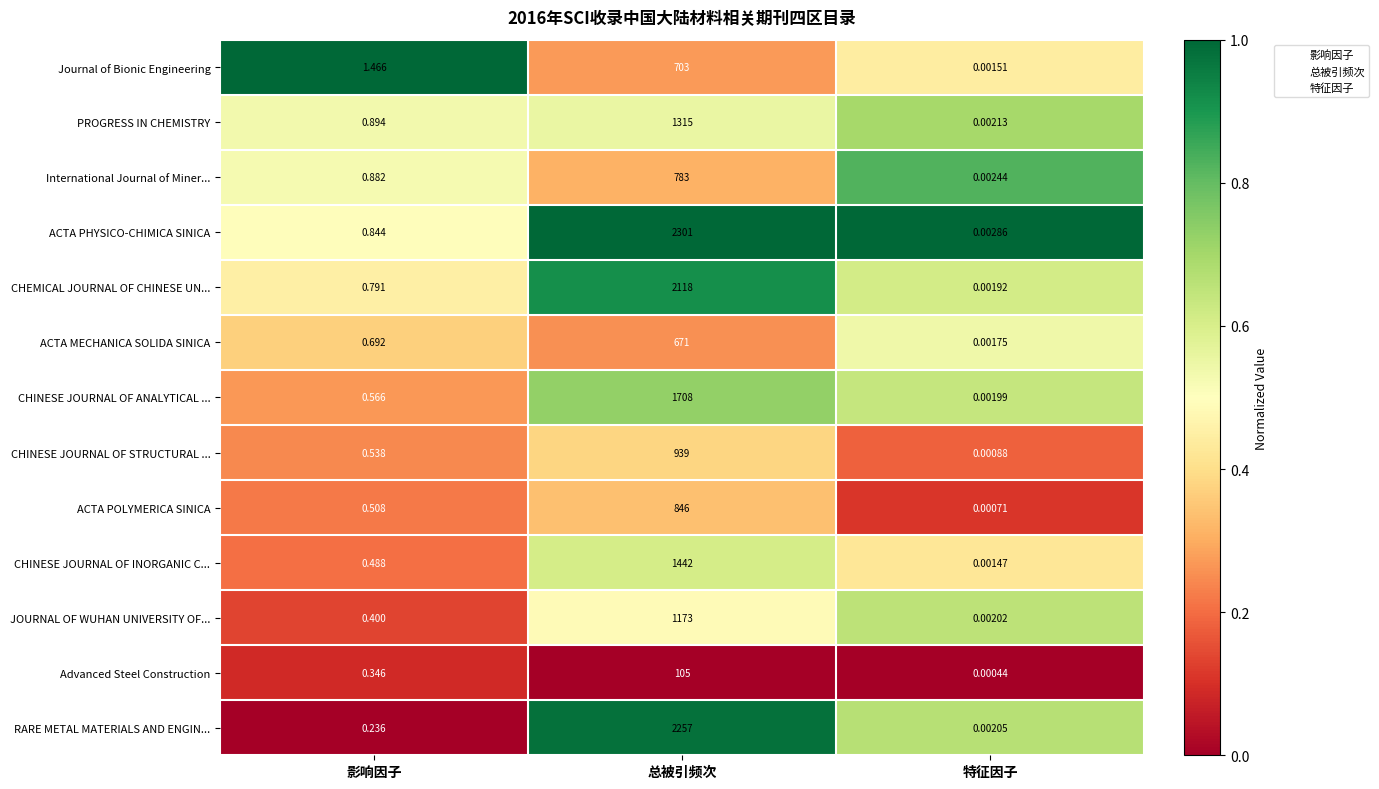

At how many categories does at least one series exceed 0?

3